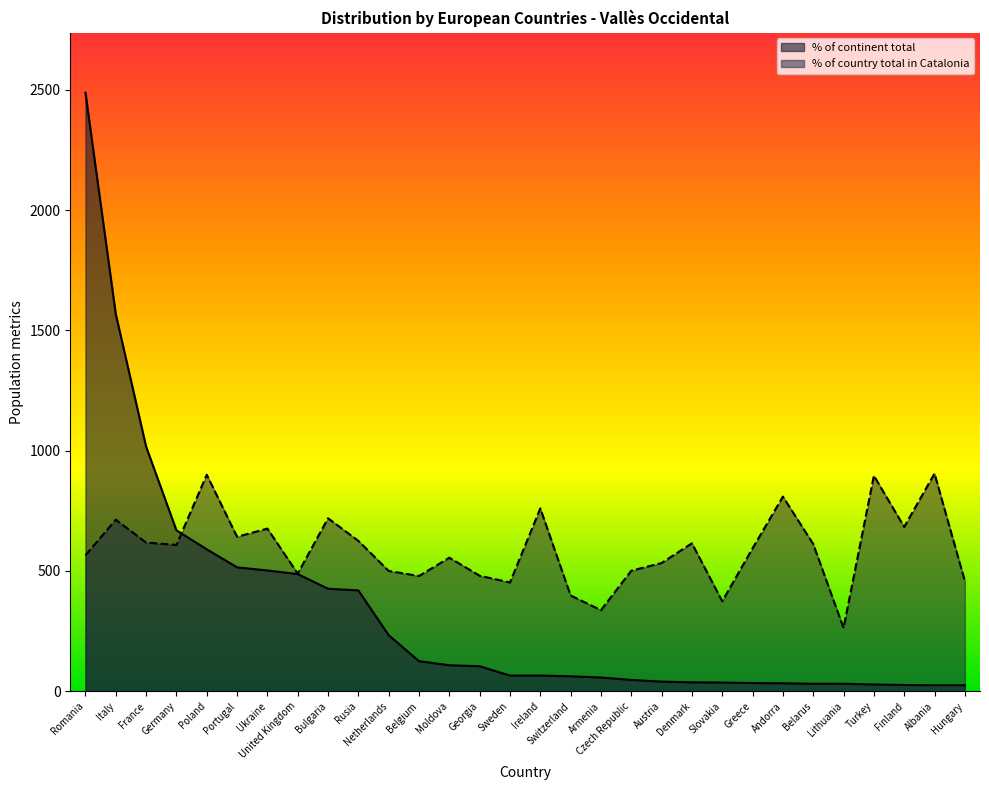

Reading right to left, what are all the values shown in this chart?

% of continent total: 25	25	26	28	31	31	33	34	36	37	40	47	57	62	65	65	104	108	125	233	419	426	487	502	515	590	669	1017	1568	2488
% of country total in Catalonia: 458	905	683	896	263	612	809	594	374	615	533	501	337	398	760	452	480	555	479	500	625	719	489	676	642	900	608	618	713	565